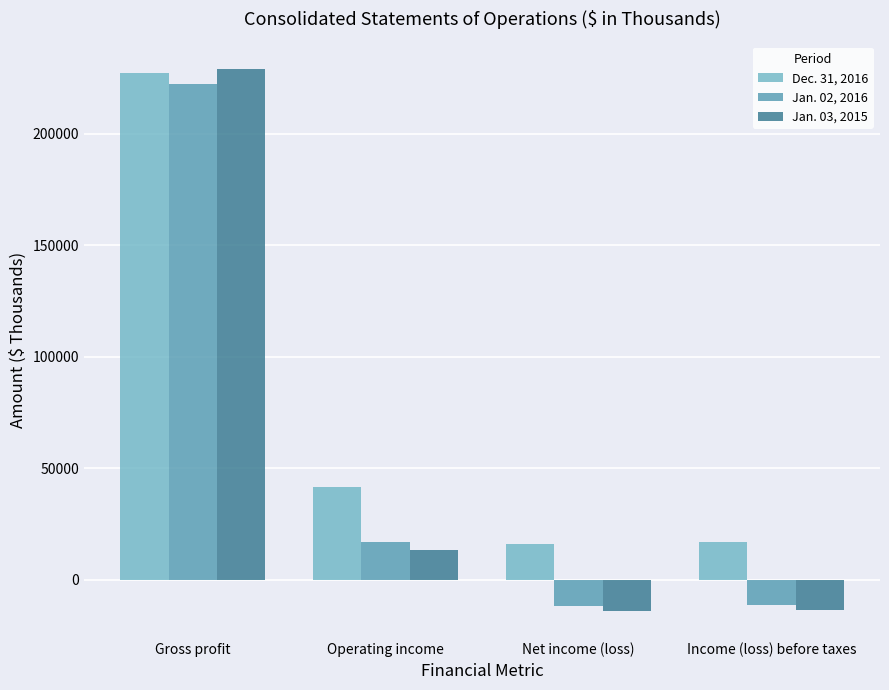

What is the maximum value for Jan. 02, 2016?

222472